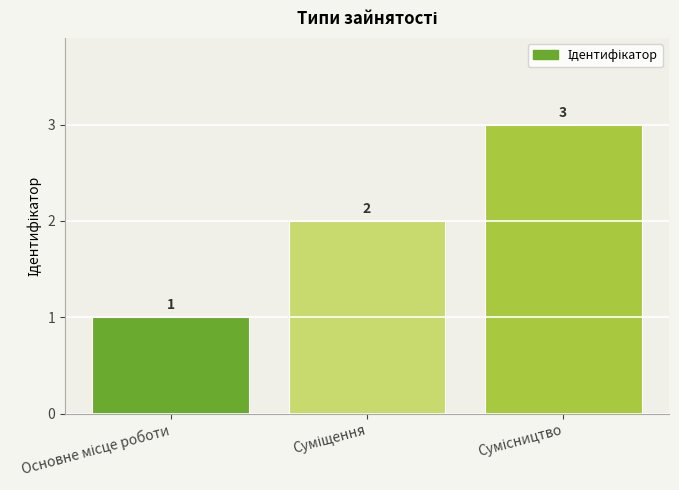

Reading left to right, what are all the values shown in this chart?

1	2	3